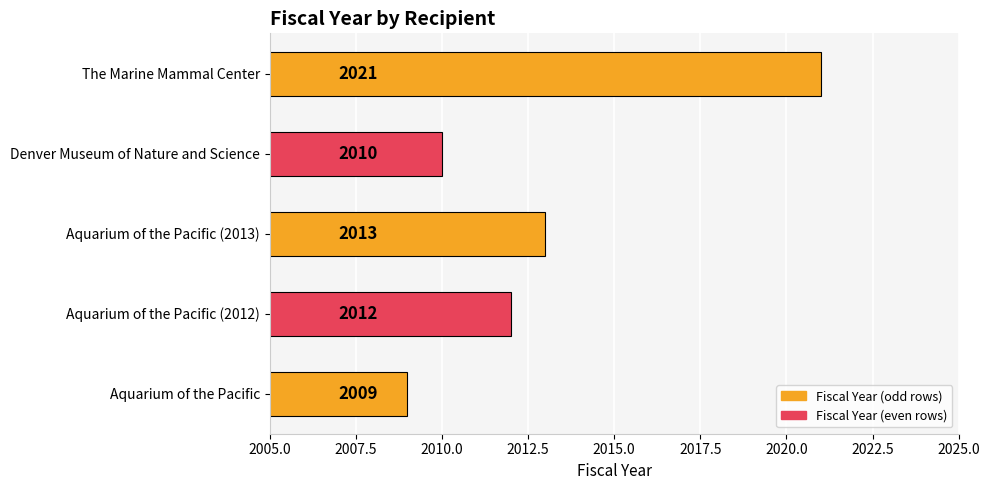

How many series are shown in this chart?

1